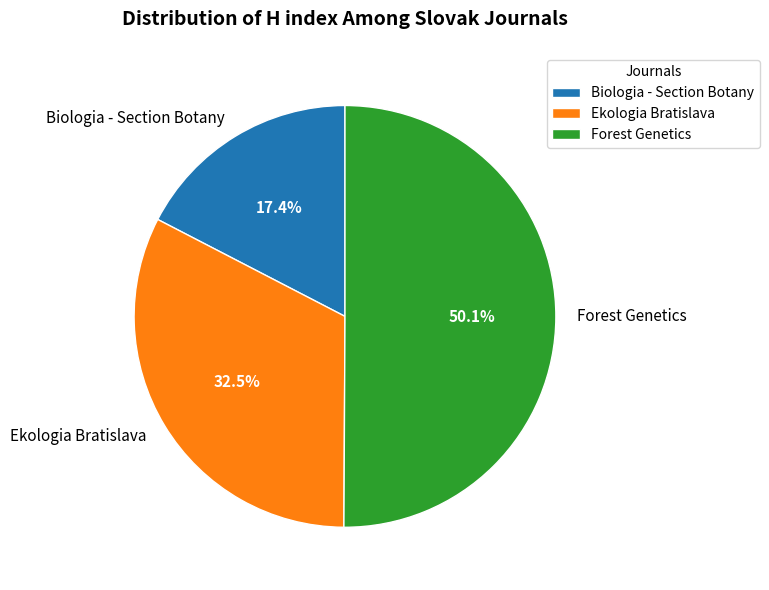

What is the smallest slice in the pie chart?

Biologia - Section Botany